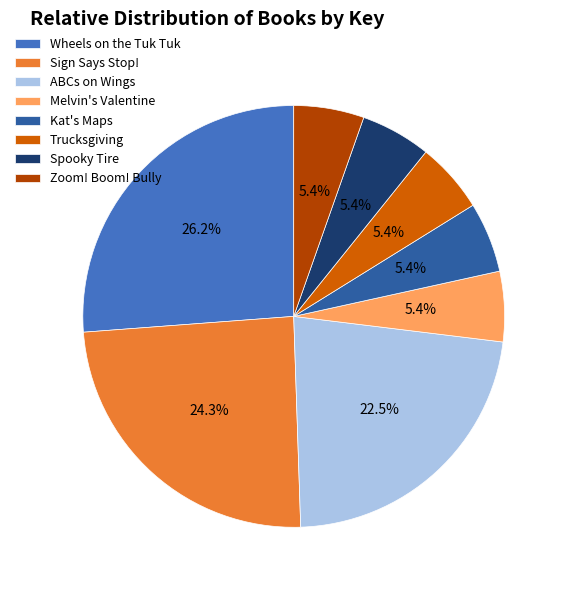

What portion of the pie excludes Wheels on the Tuk Tuk?

73.8%